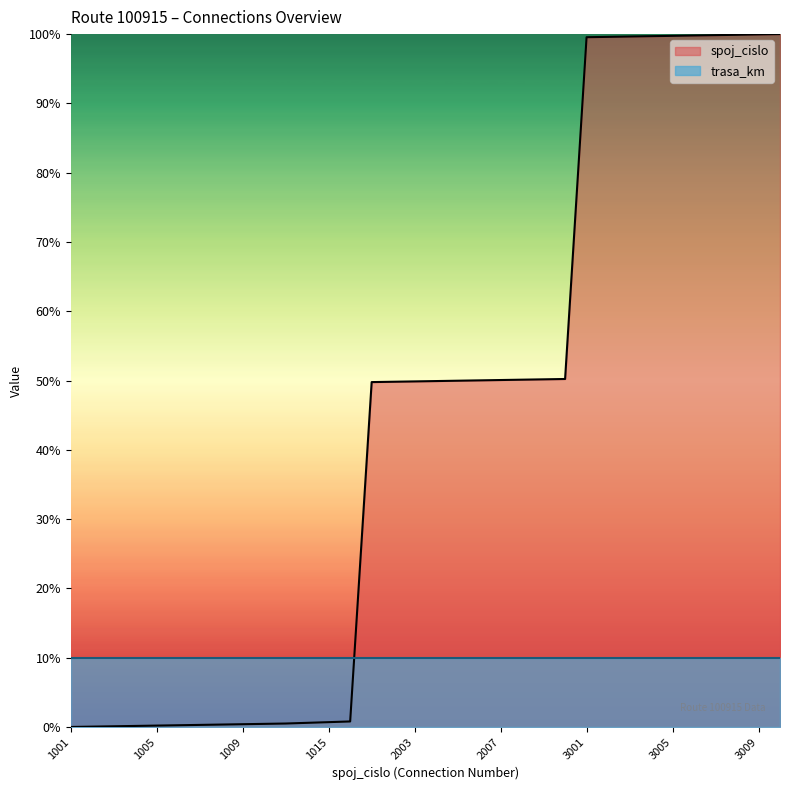

How many lines are shown in the chart?

2